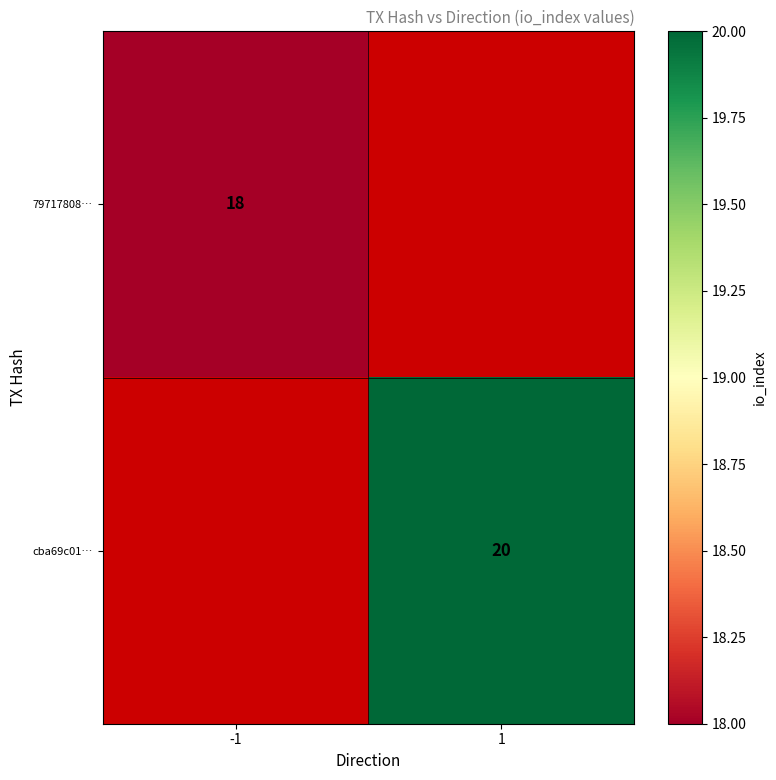

The cba69c01… series shows 20 at 1. True or false?

True